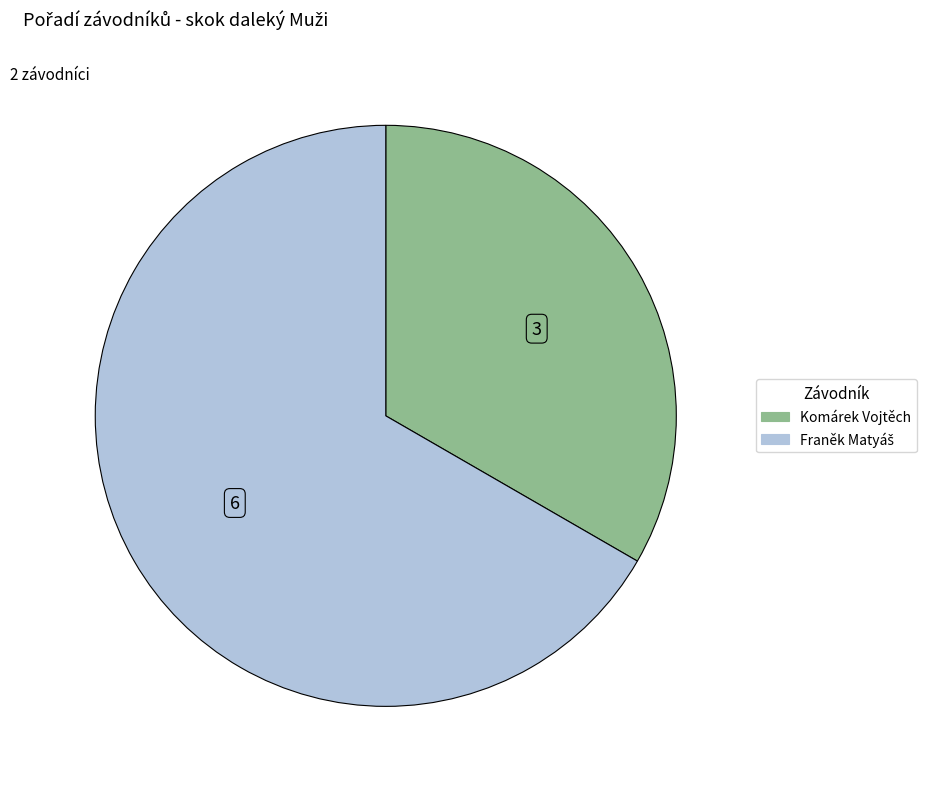

What is the smallest slice in the pie chart?

Komárek Vojtěch